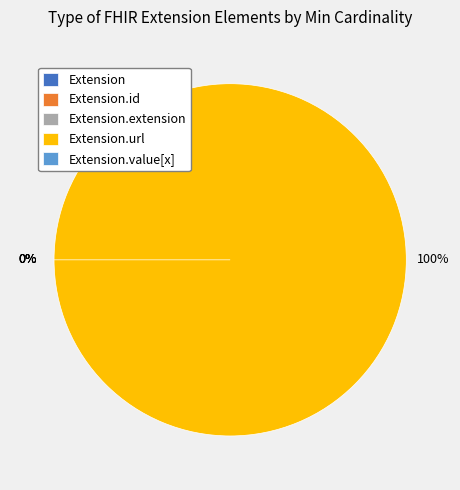

Which slice is the smallest?

Extension